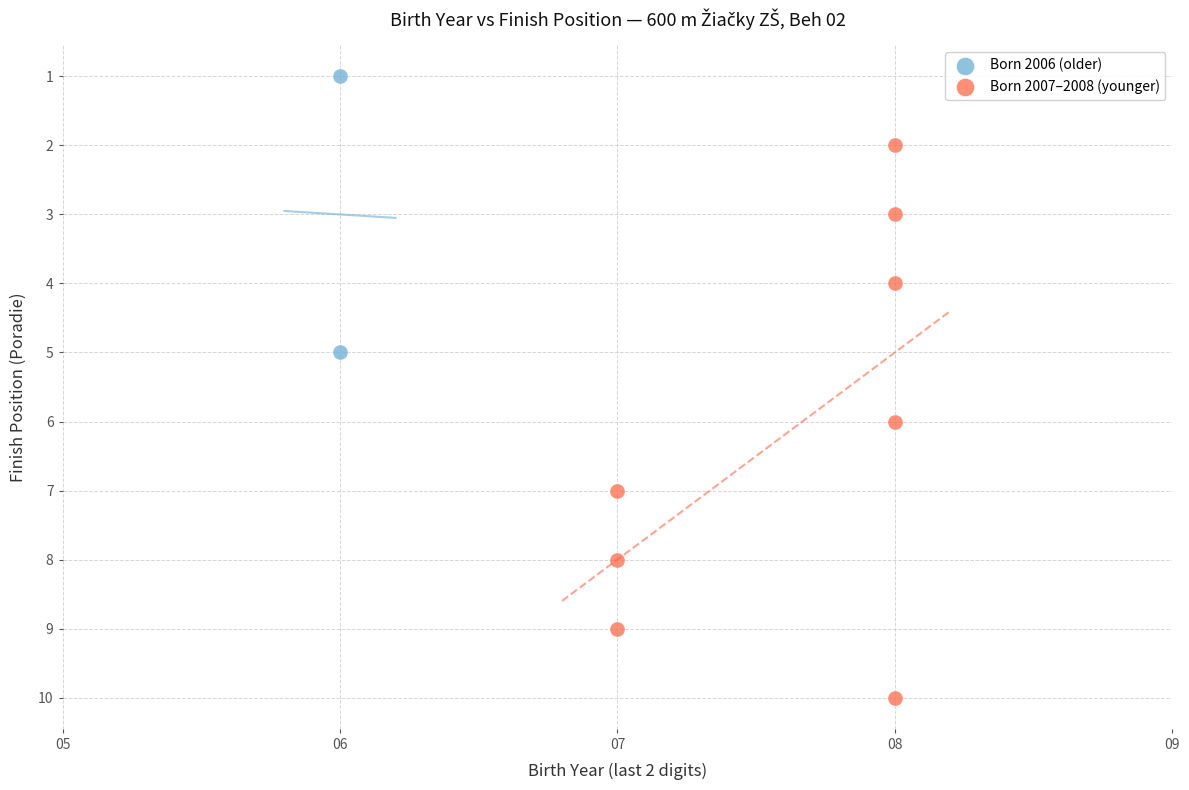

Which series reaches the maximum Y coordinate?

Born 2007–2008 (younger)